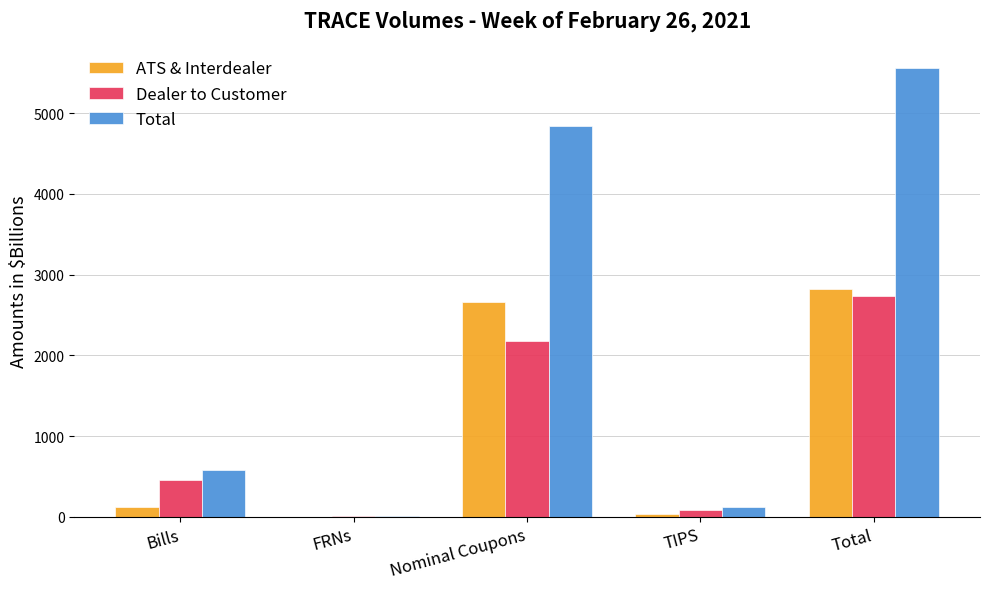

Which category has the highest value across all series?

Total